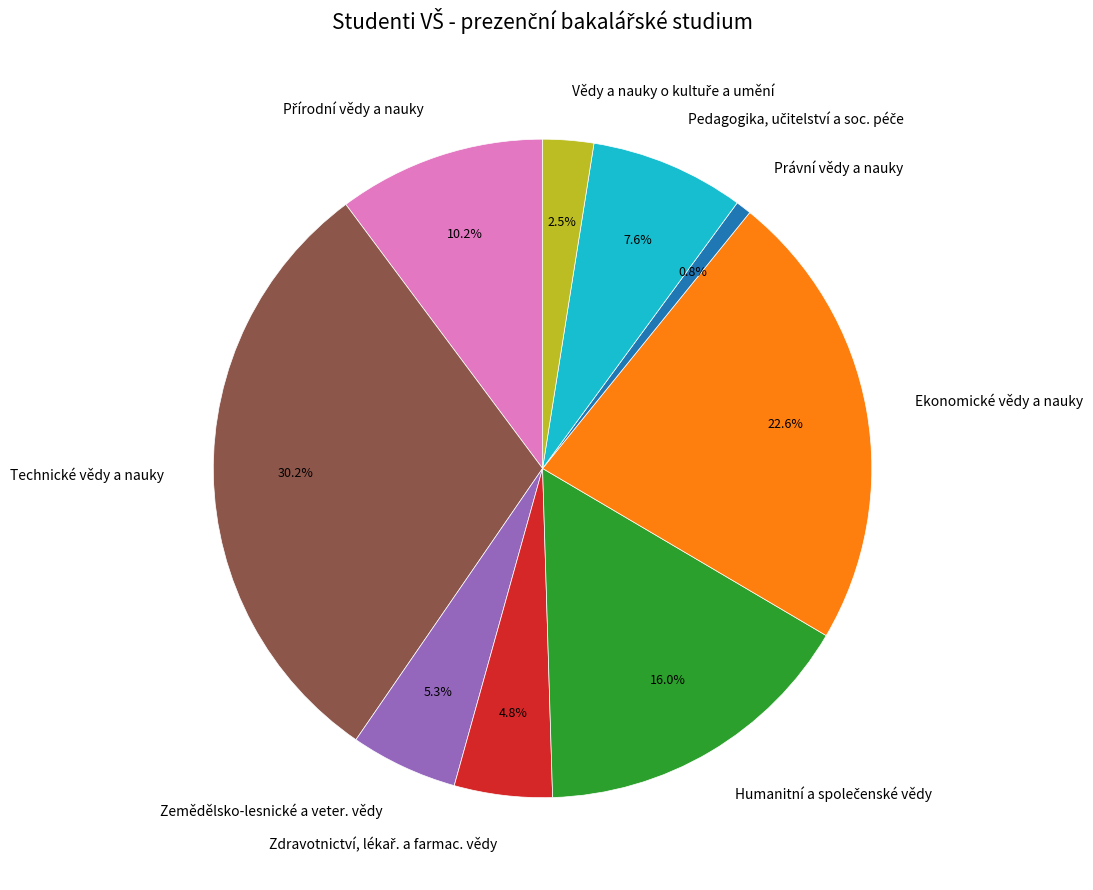

Does any single category account for the majority?

No